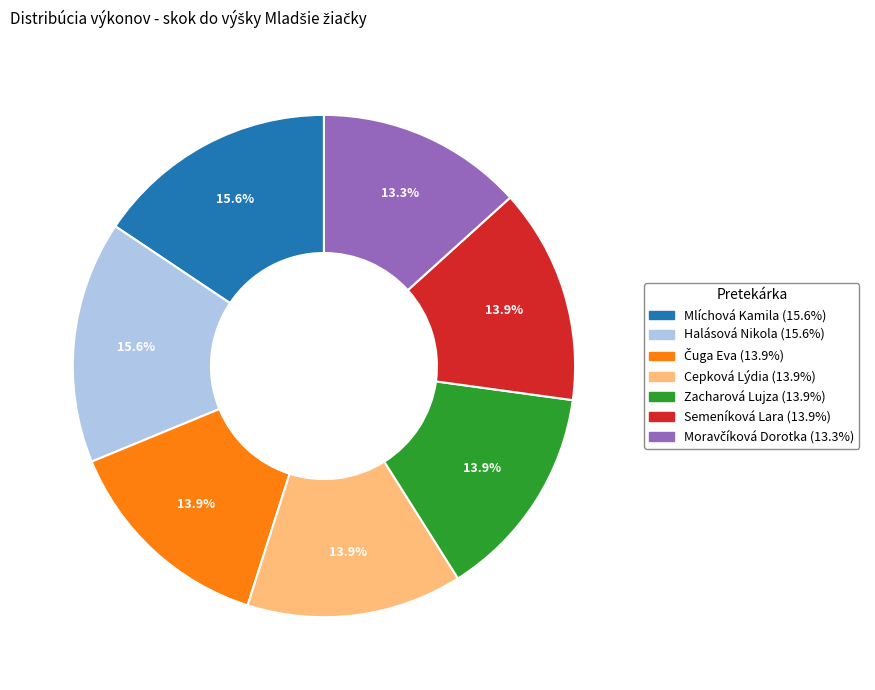

True or false: Cepková Lýdia accounts for 6% of the total.

False